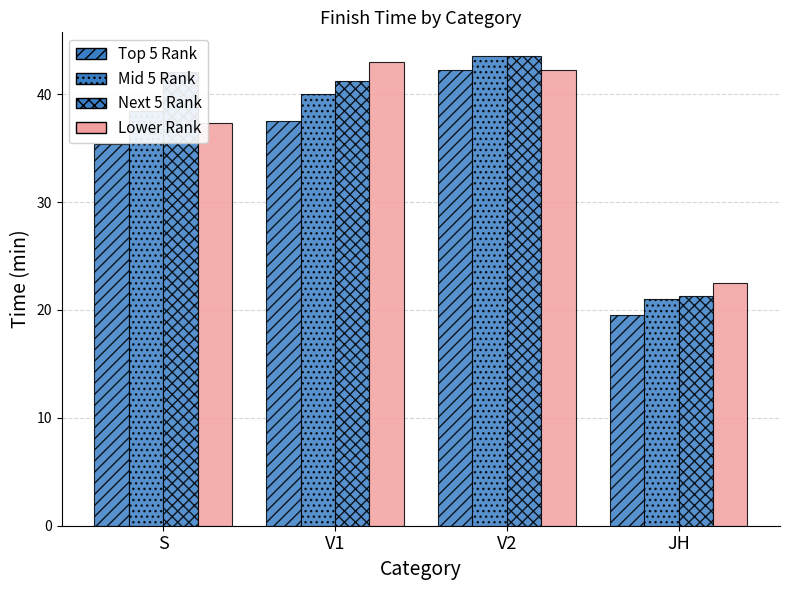

Count the number of data series in this chart.

4